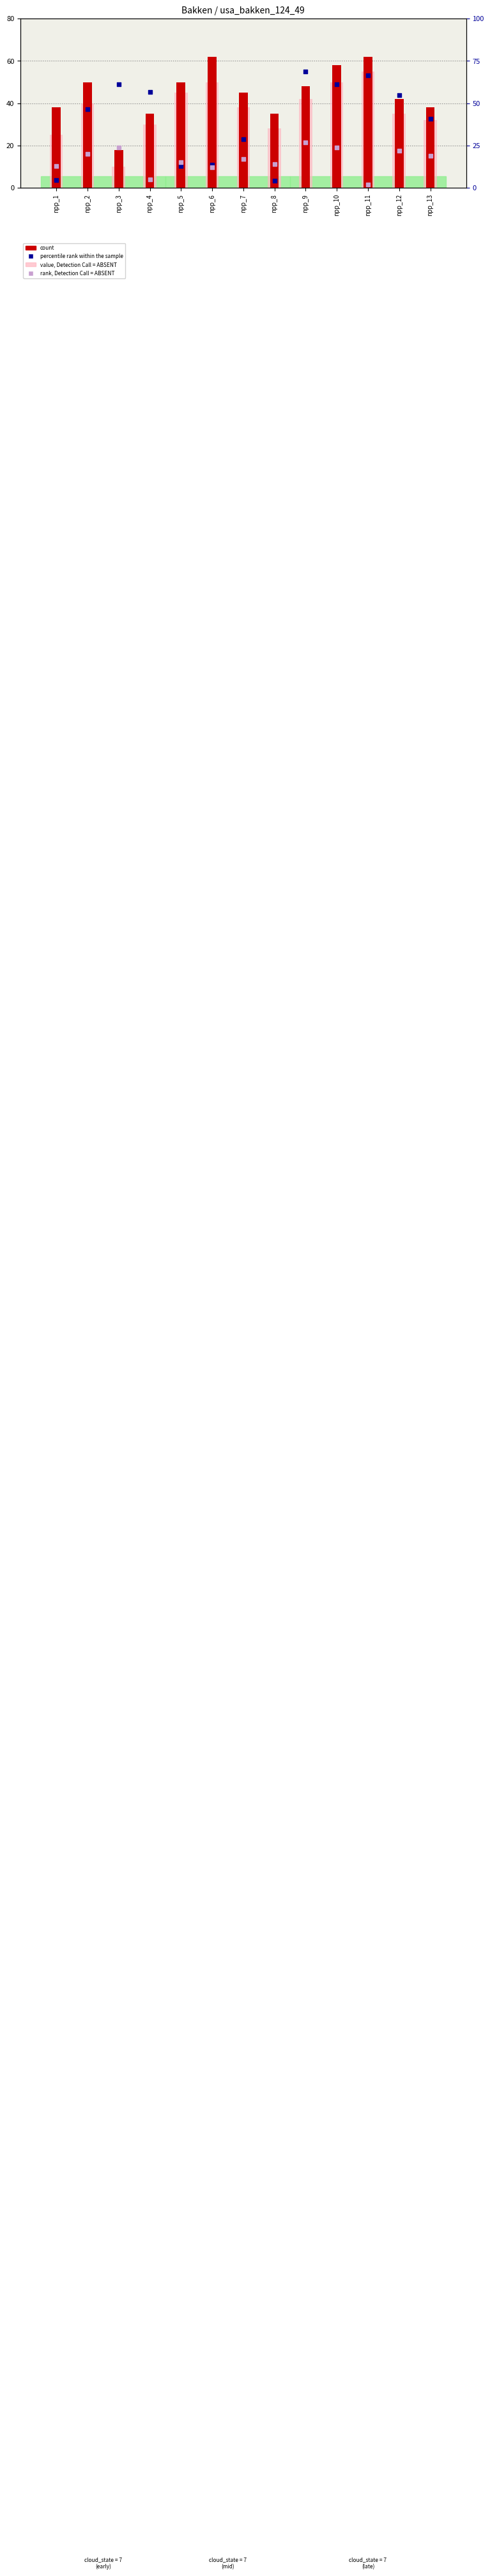

Which series contains the highest Y value?

percentile rank within the sample